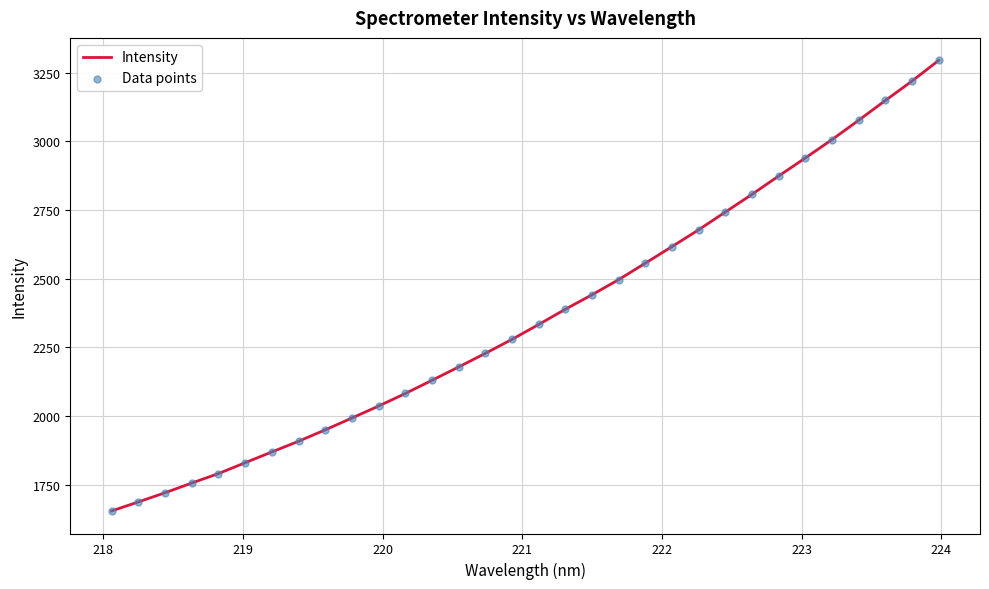

What is the smallest value displayed?

1655.2